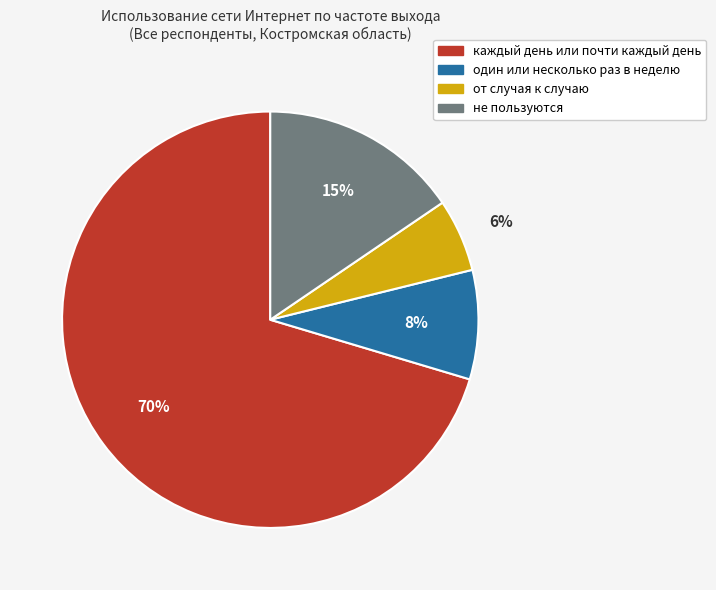

How many slices are in this pie chart?

4